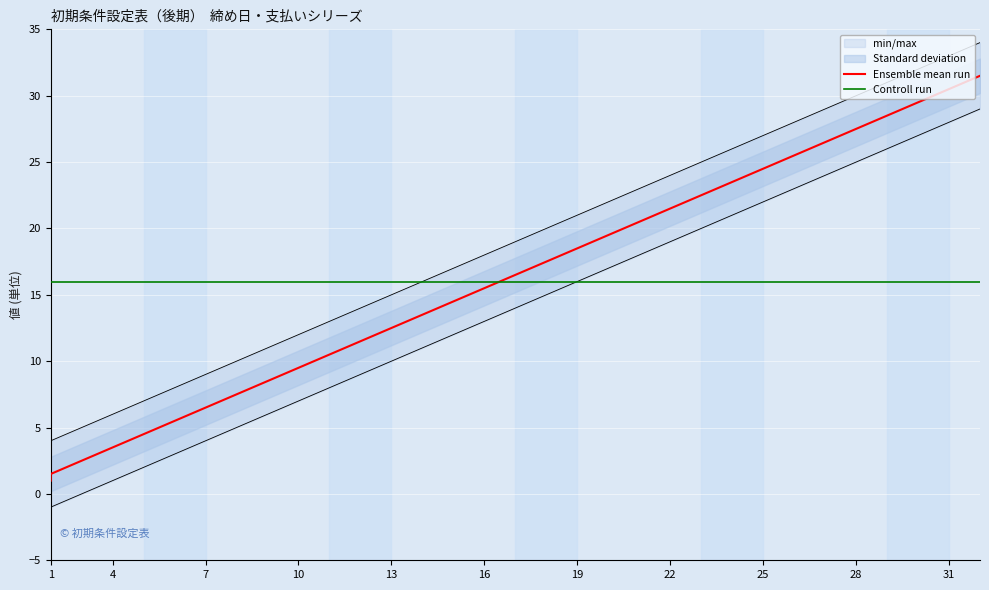

Count the number of categories in the chart.

32